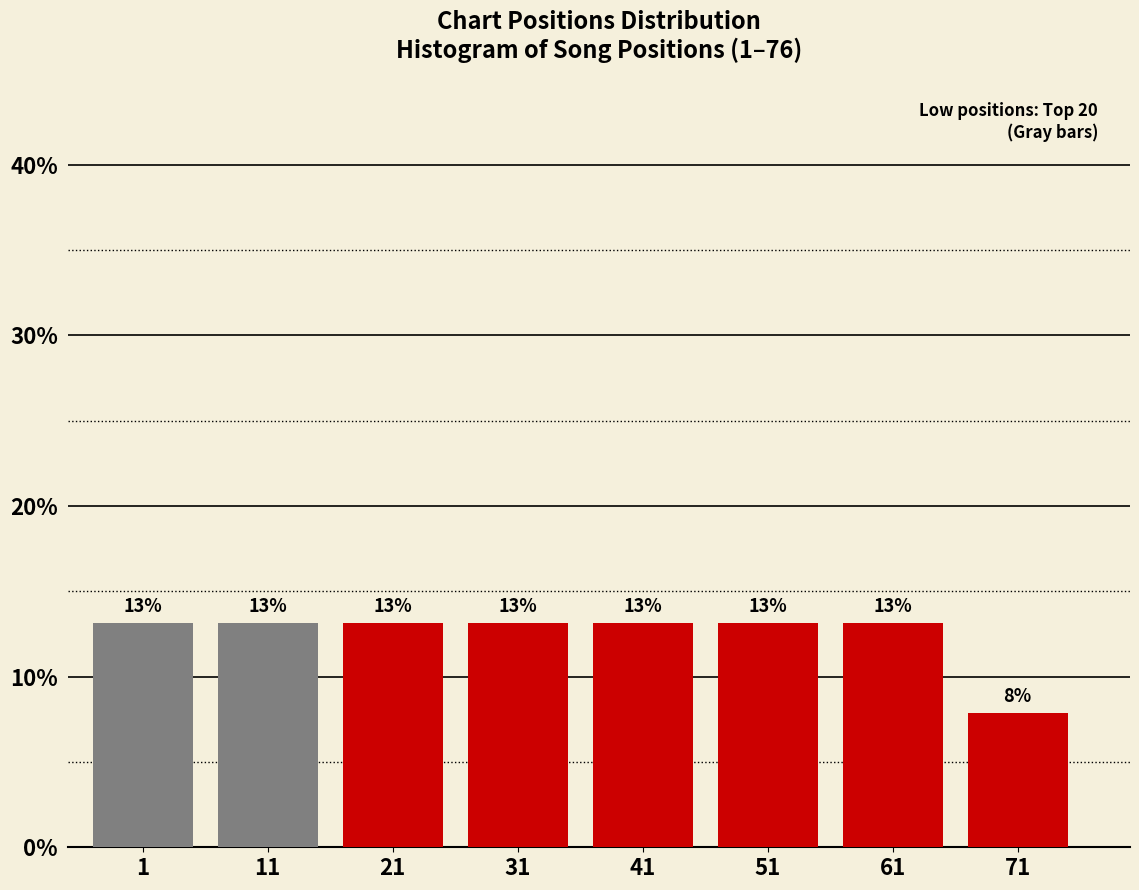

How many bars are there in total?

8